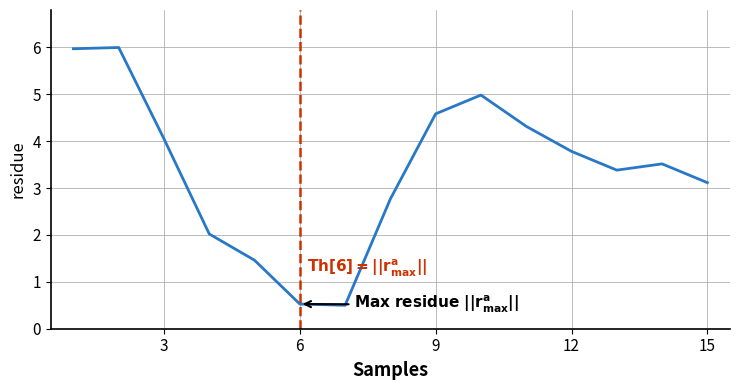

What is the maximum value shown in the chart?

6.0